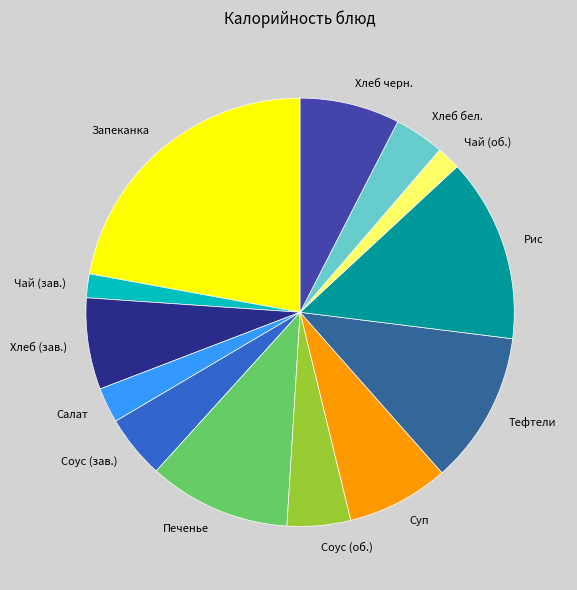

The Тефтели slice represents 12% of the pie. True or false?

True